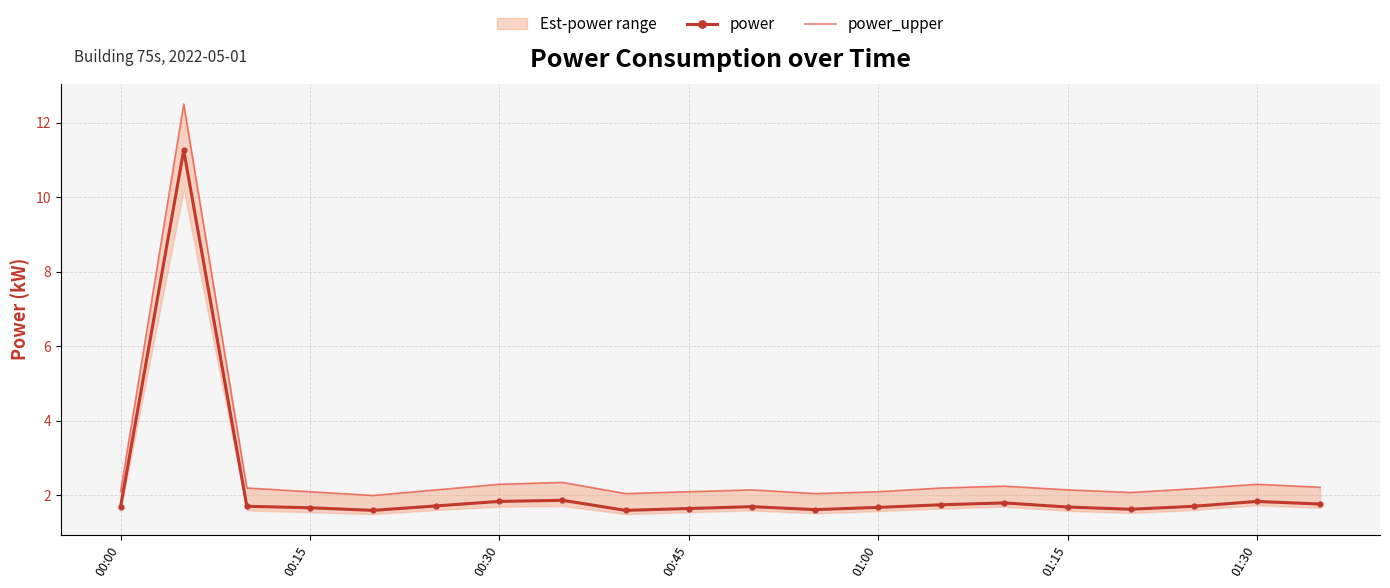

What is the lowest value of the power series?

1.6